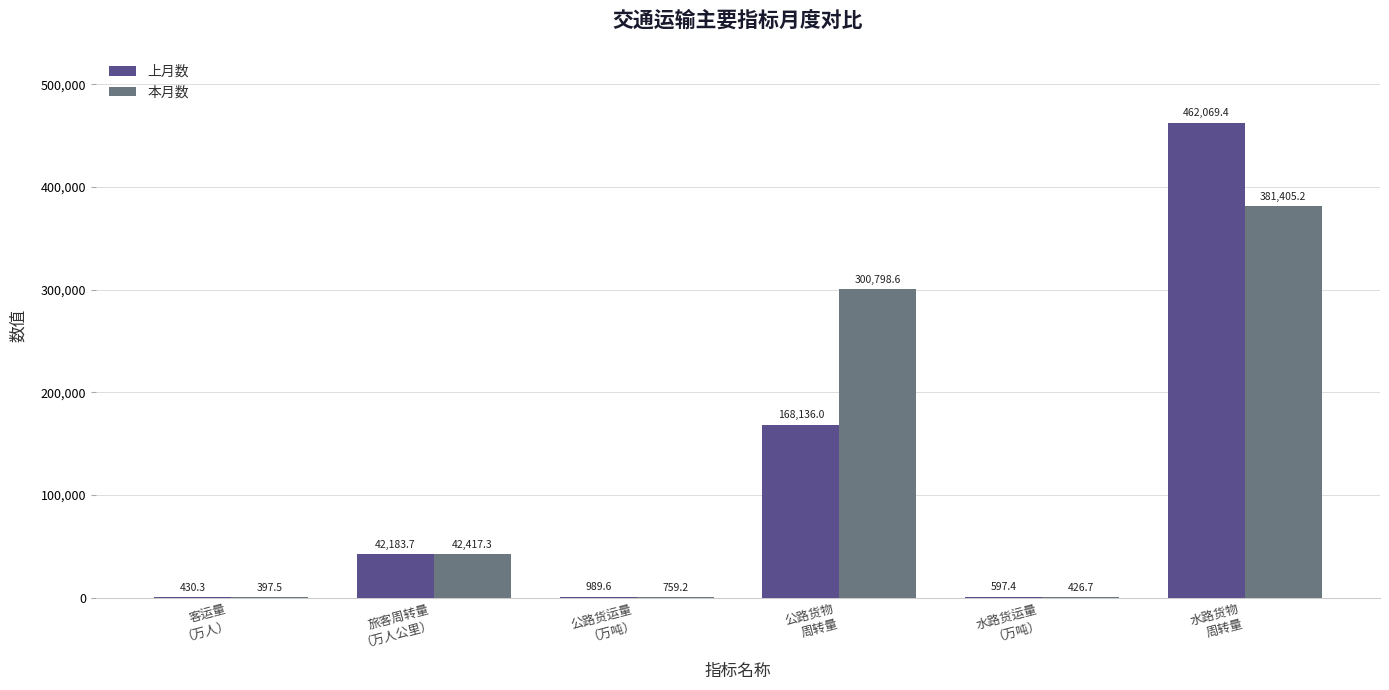

True or false: 本月数 has a value of 381405.2 at 水路货物
周转量.

True